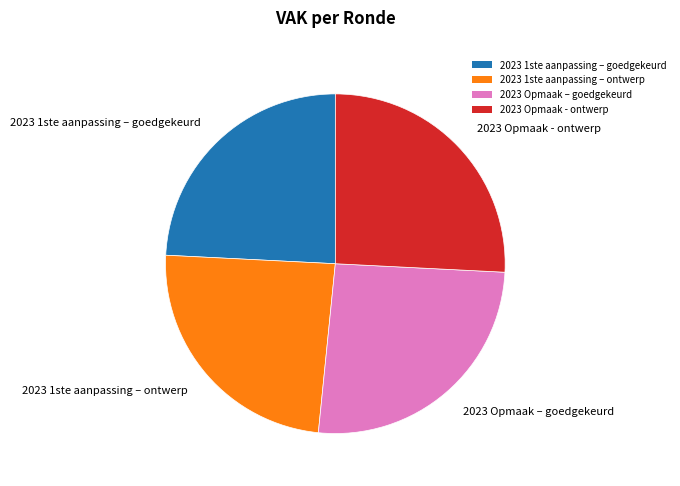

True or false: 2023 1ste aanpassing – ontwerp accounts for 24% of the total.

True